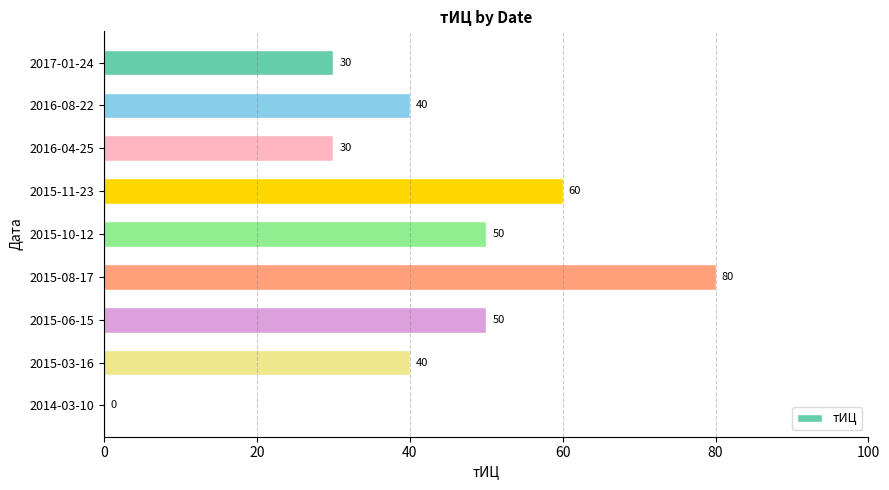

Are the bars horizontal?

Yes